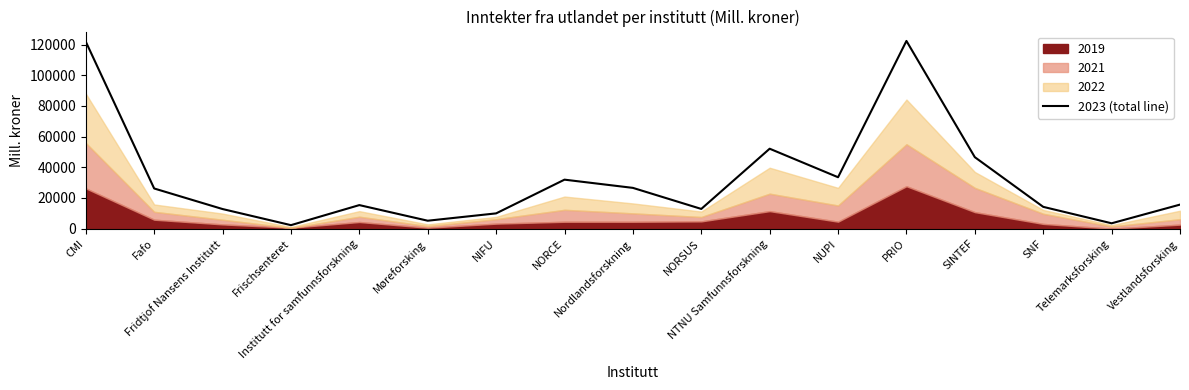

What is the smallest value displayed?

2269